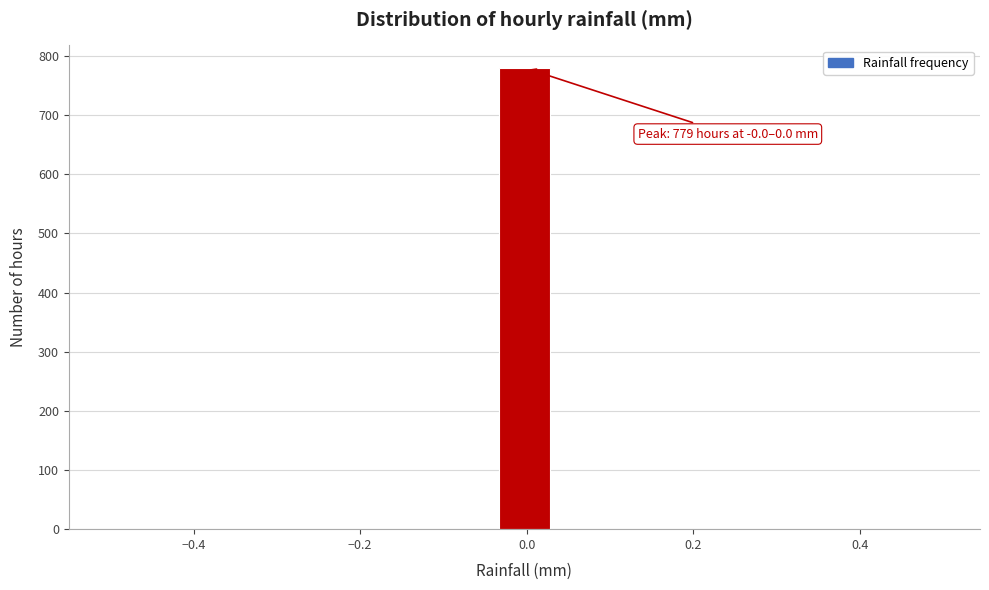

Around what value on the x-axis is the tallest bar? Give the approximate position of its centre, as read against the axis.

0.00